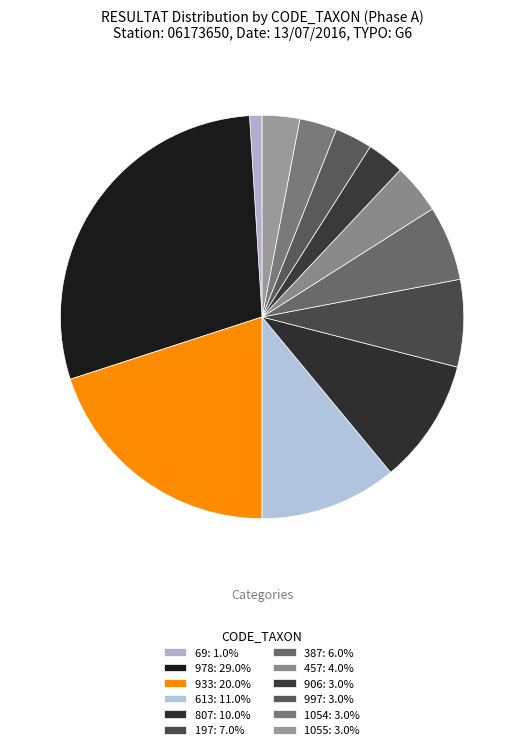

Which category has the smallest portion of the pie?

69